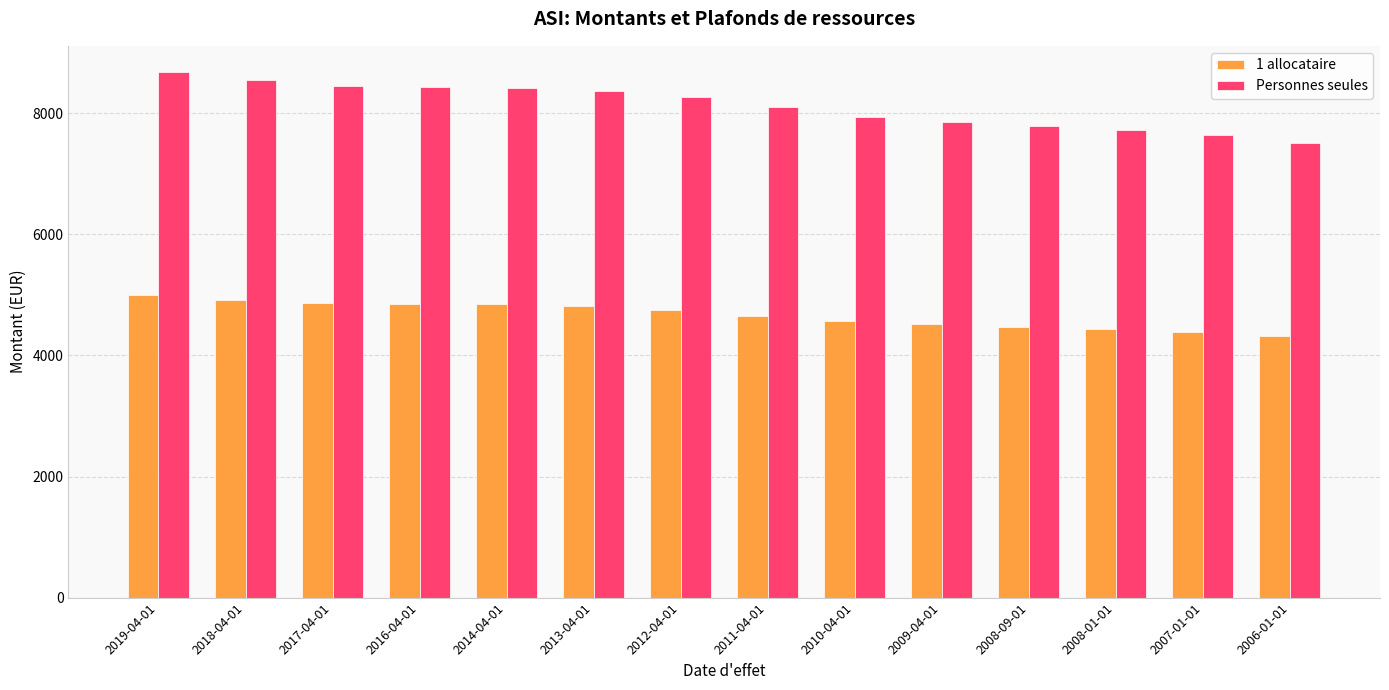

What is the difference between the maximum and minimum values in the 1 allocataire series?

677.8